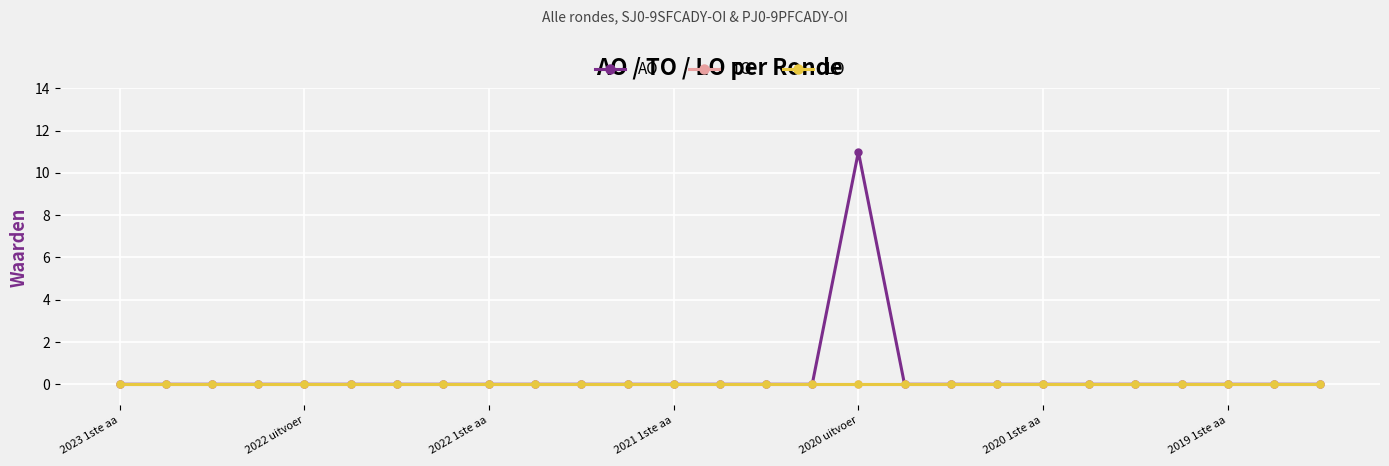

Does the chart have visible grid lines?

Yes